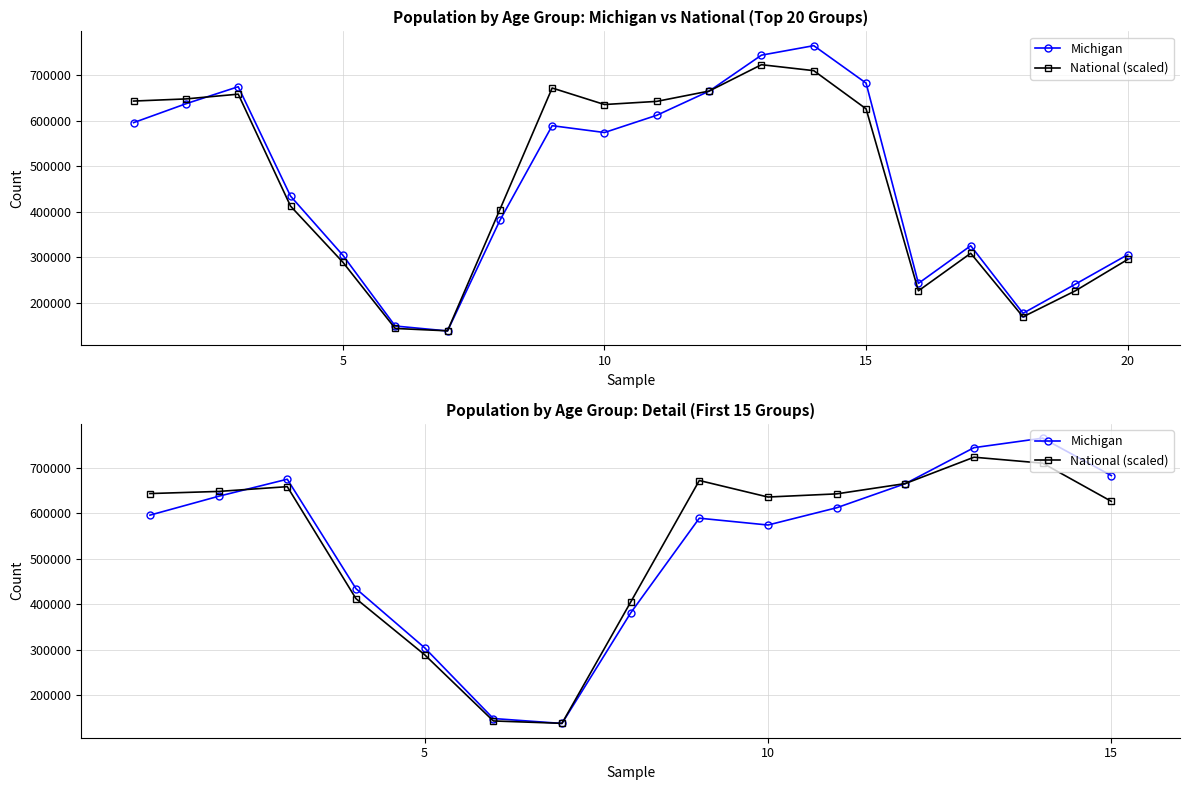

How many series are shown in this chart?

2